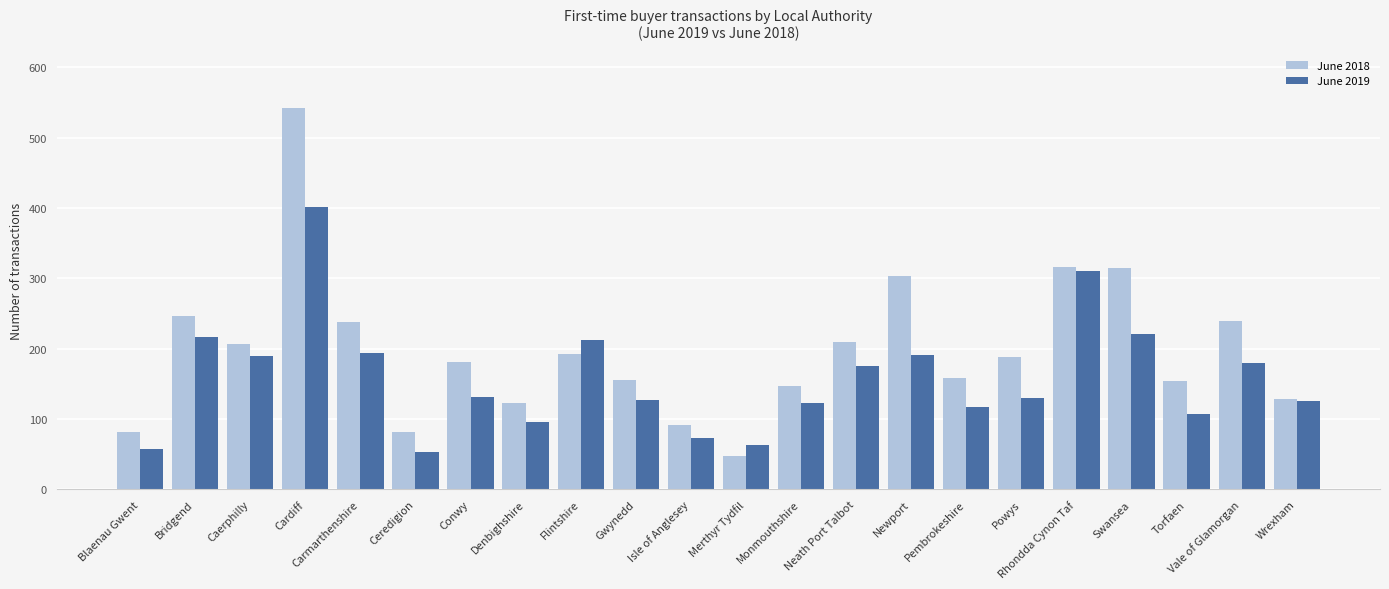

List the series in order of their overall mean, lowest first.

June 2019, June 2018